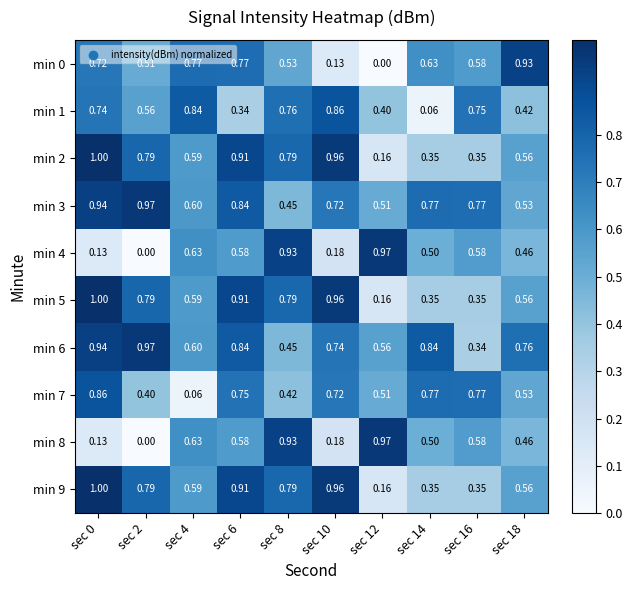

Is the value of min 4 at sec 14 greater than the value of min 7 at sec 18?

No